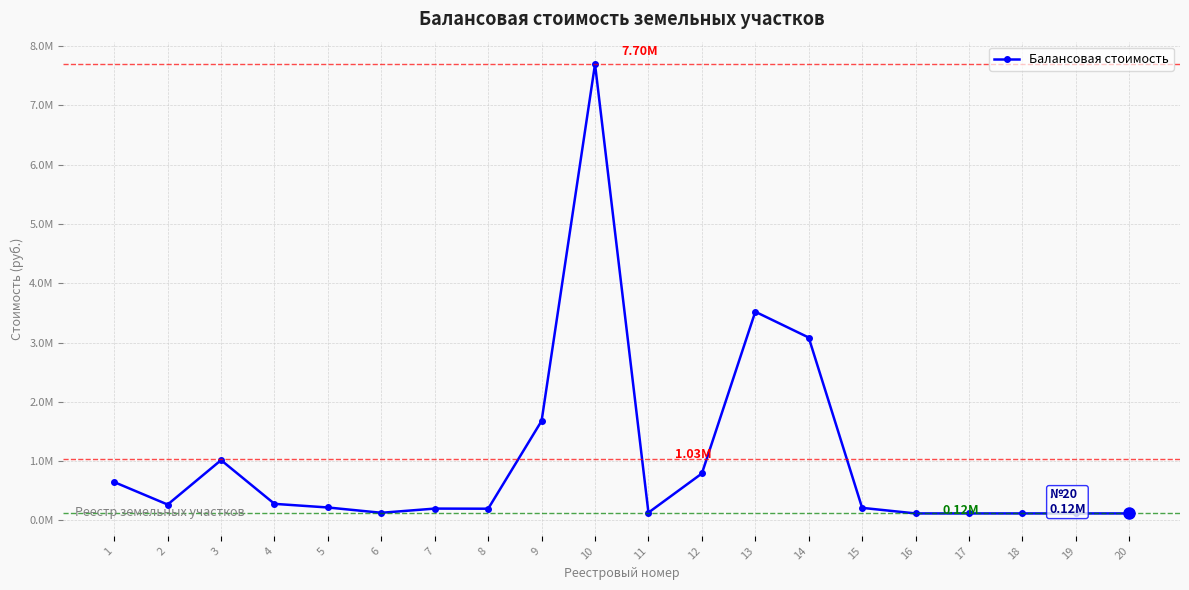

What is the change in value from 4 to 10?

+7419460.7